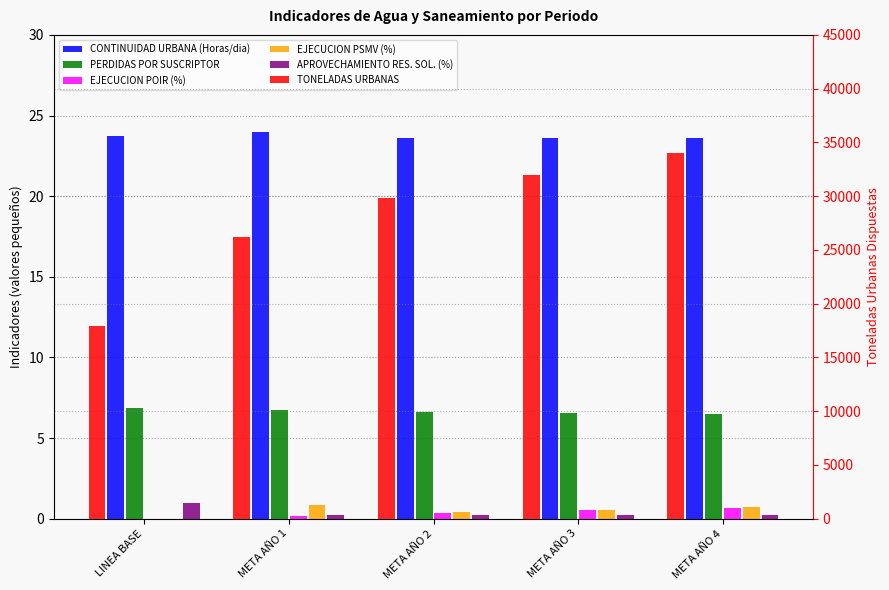

What is the sum of all CONTINUIDAD URBANA (Horas/dia) values?

118.5